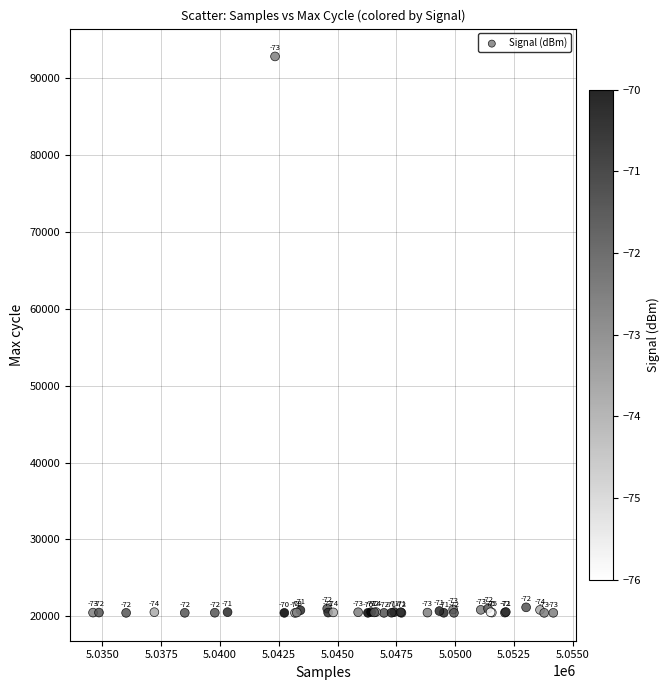

What Y value in the scatter plot is closest to 56650?

21165